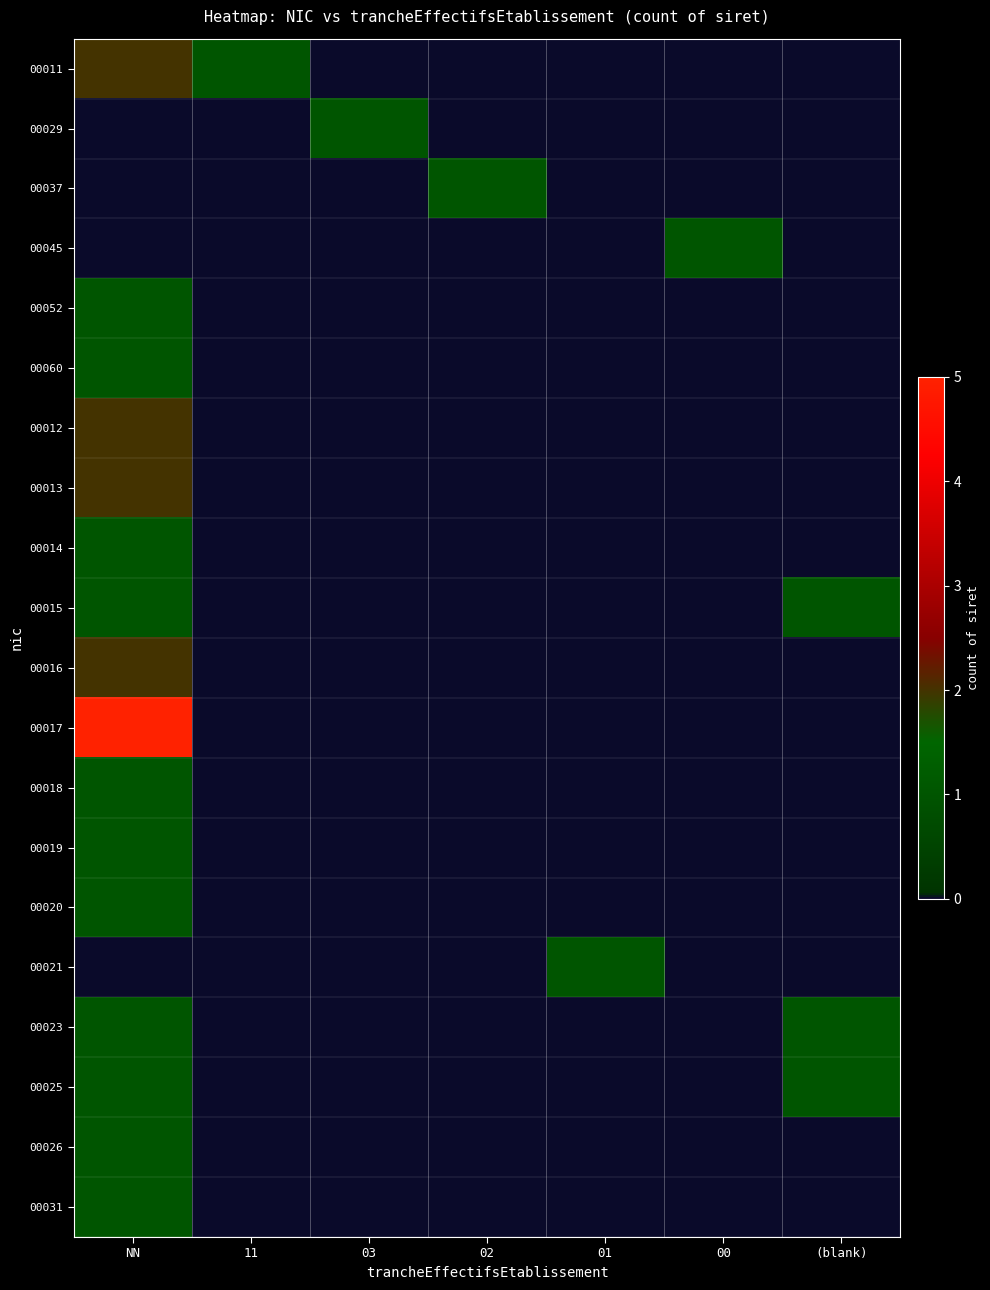

Between 02 and 01, which series saw the biggest shift?

00037